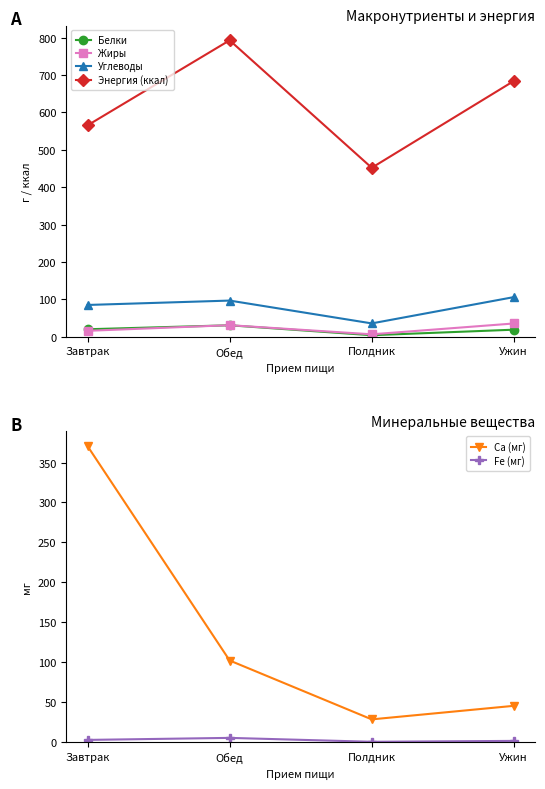

The value of Ca (мг) at Полдник is 8.3. True or false?

False